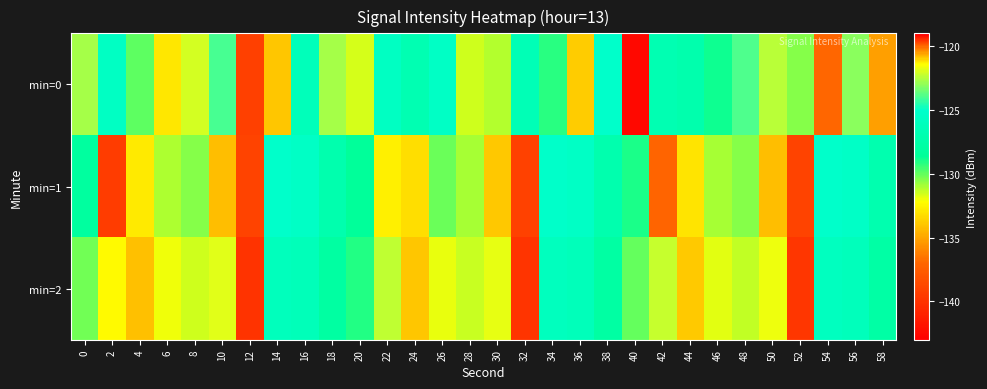

How many data points does each series have?

30